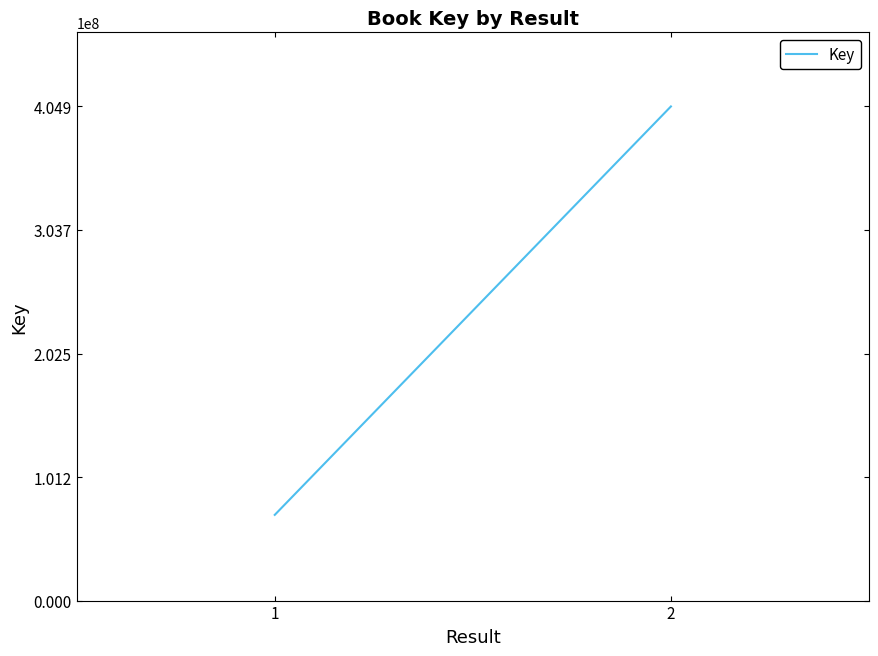

True or false: the data shows 70240948 at 1.

True